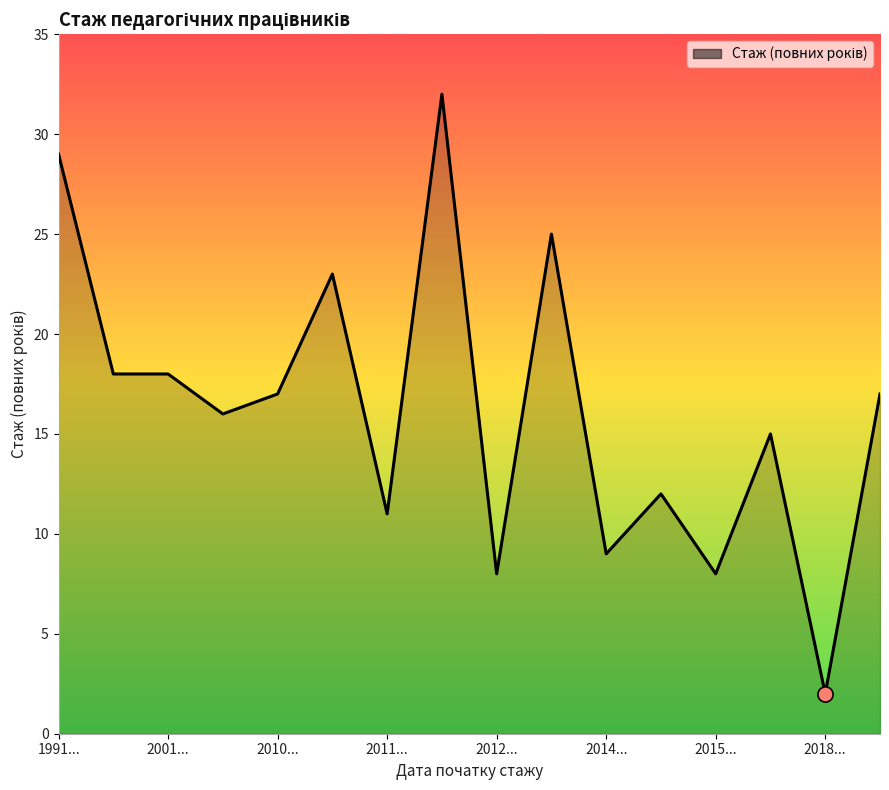

What is the greatest value displayed?

32